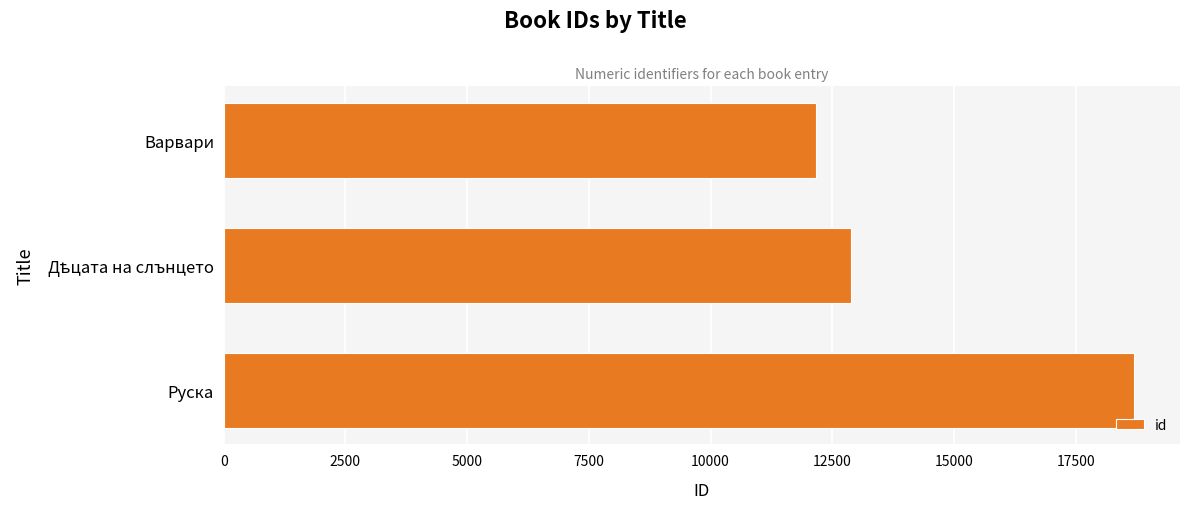

Which has a higher value, Варвари or Руска?

Руска